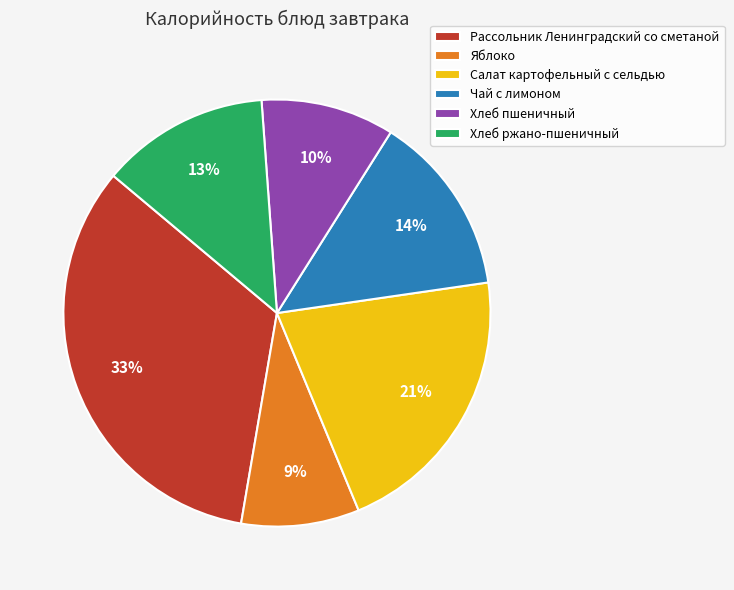

Rank the categories by value from highest to lowest.

Рассольник Ленинградский со сметаной, Салат картофельный с сельдью, Чай с лимоном, Хлеб ржано-пшеничный, Хлеб пшеничный, Яблоко